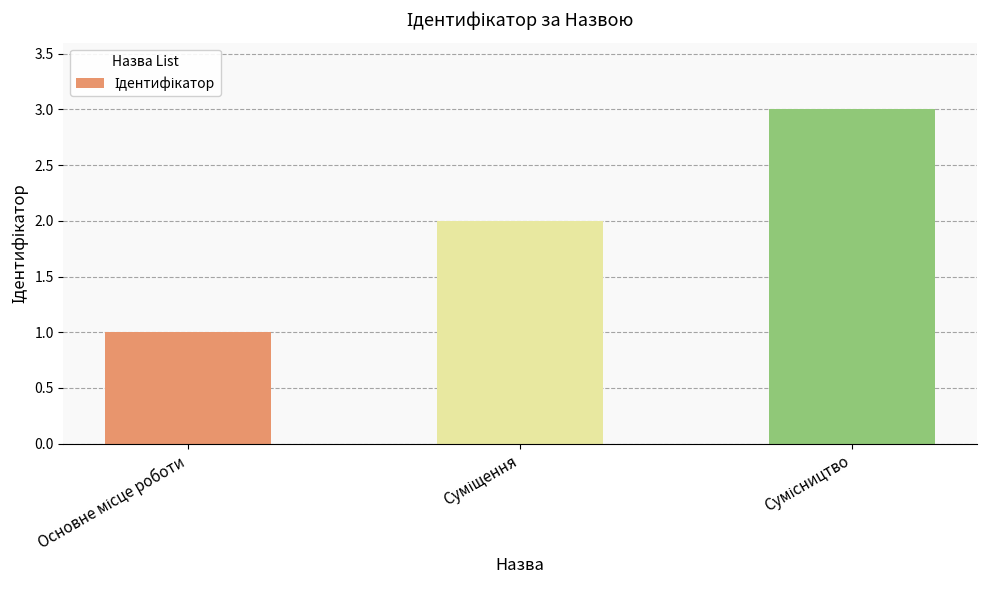

What is the difference between the maximum and second lowest values?

1